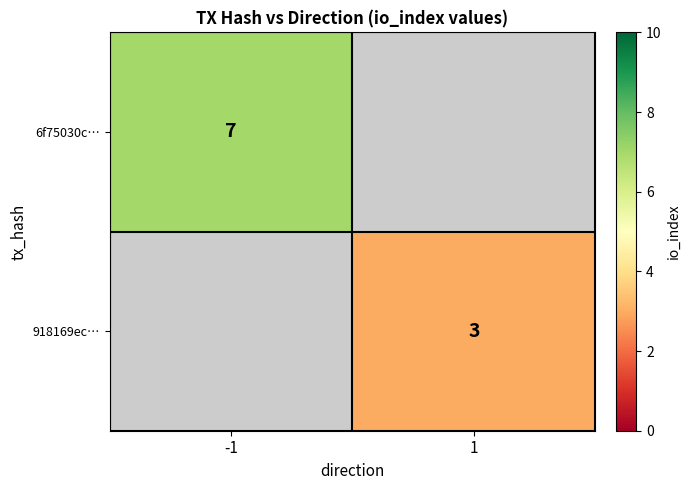

The 918169ec… series shows 3 at 1. True or false?

True